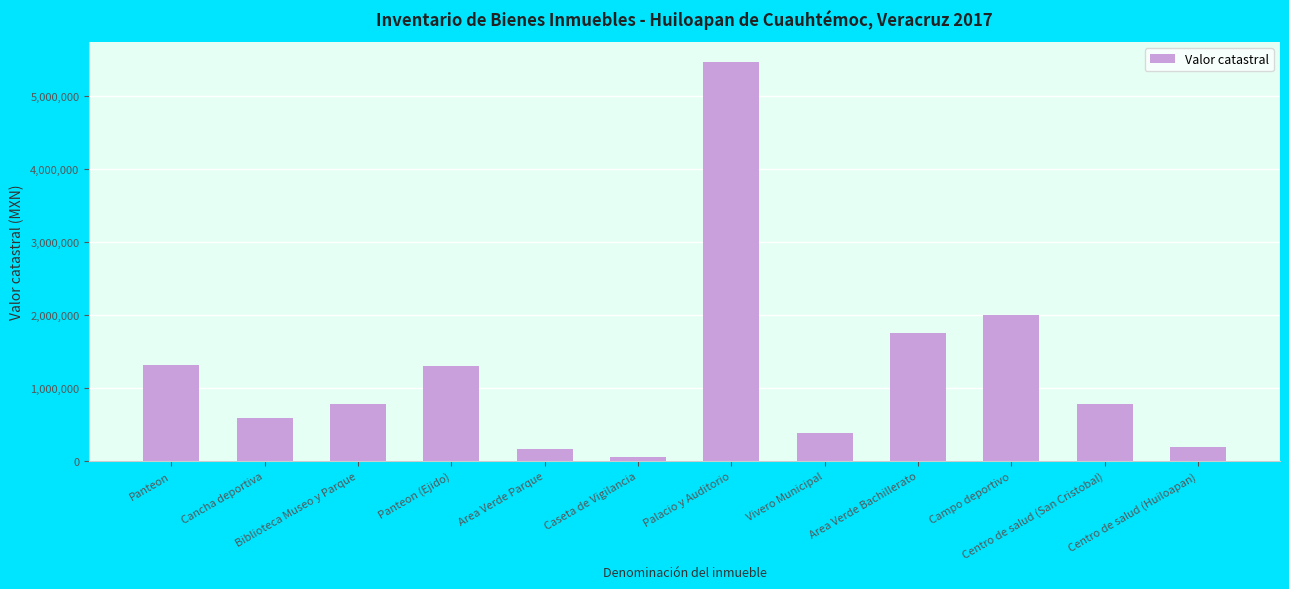

Between Panteon (Ejido) and Vivero Municipal, which is larger?

Panteon (Ejido)